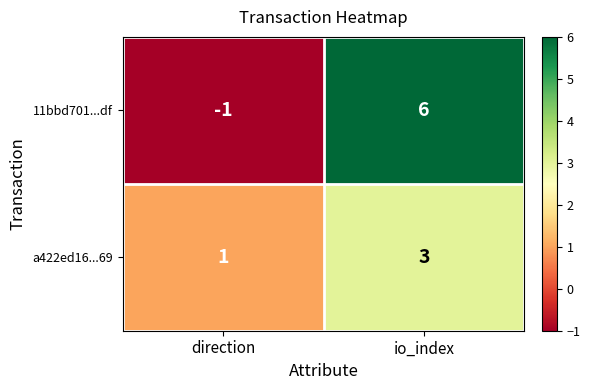

What is the difference between the 11bbd701...df values at direction and io_index?

7